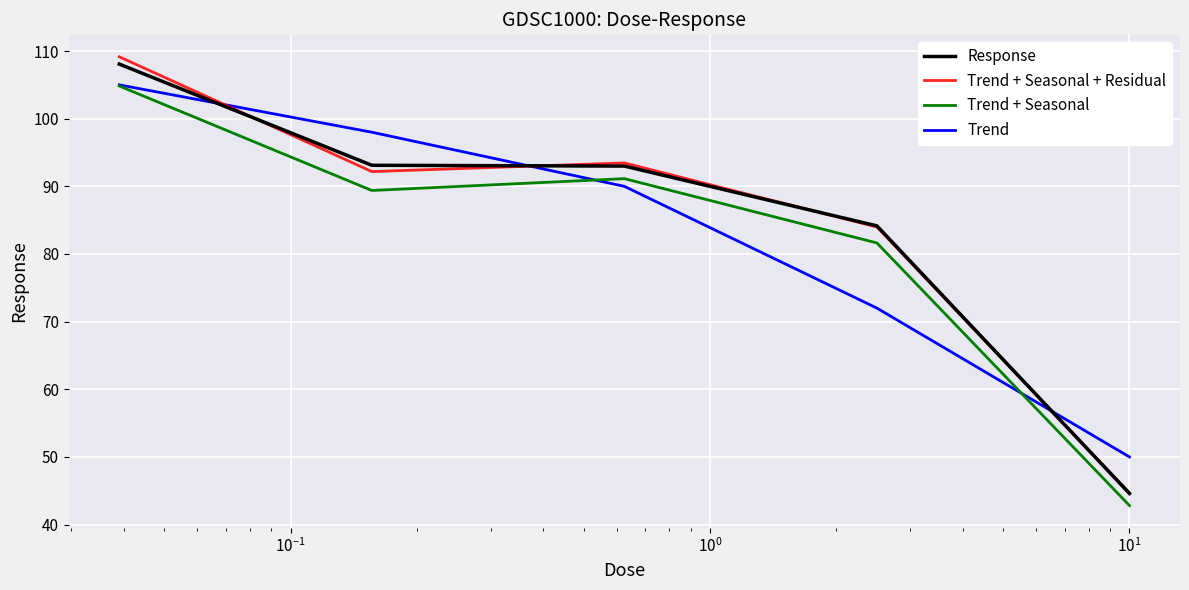

What is the maximum value shown in the chart?

109.2